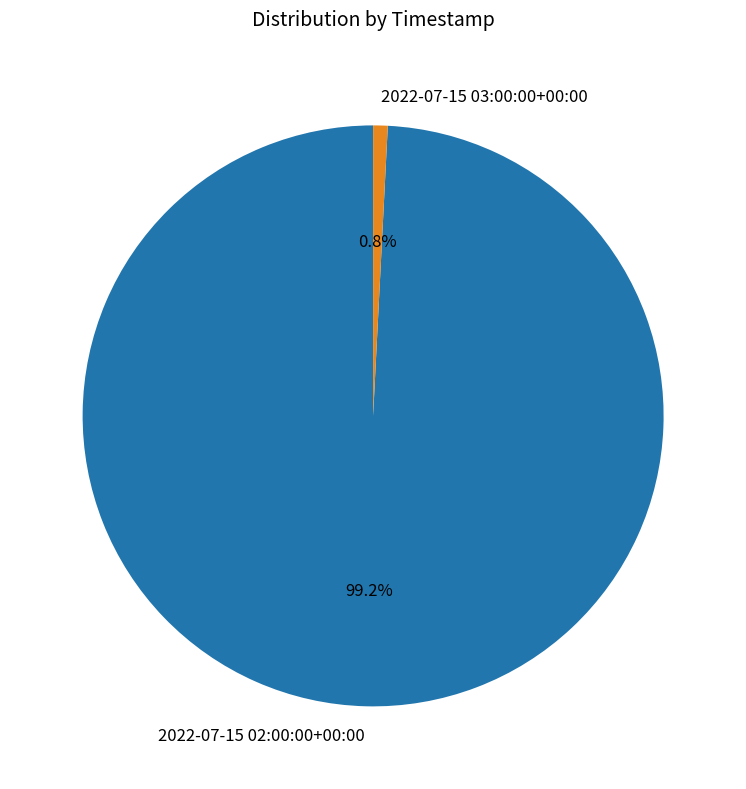

Count the number of slices in the pie.

2